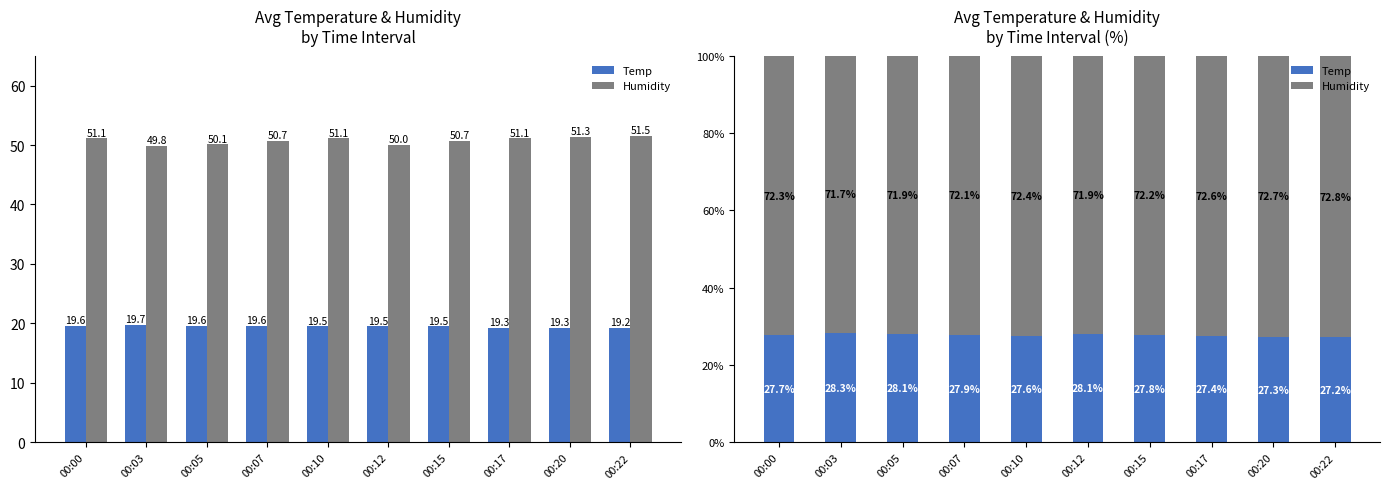

Reading left to right, extract all data points from this chart.

Temp: 00:00=27.7	00:03=28.3	00:05=28.1	00:07=27.9	00:10=27.6	00:12=28.1	00:15=27.8	00:17=27.4	00:20=27.3	00:22=27.2
Humidity: 00:00=72.3	00:03=71.7	00:05=71.9	00:07=72.1	00:10=72.4	00:12=71.9	00:15=72.2	00:17=72.6	00:20=72.7	00:22=72.8